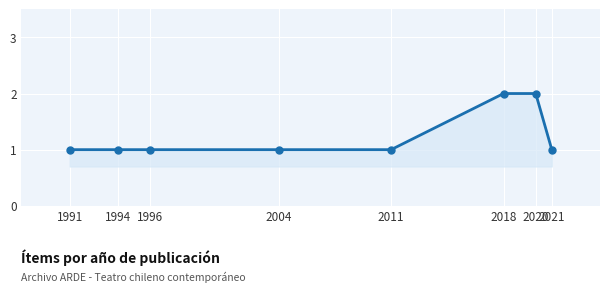

The value at 2020 is 2. True or false?

True